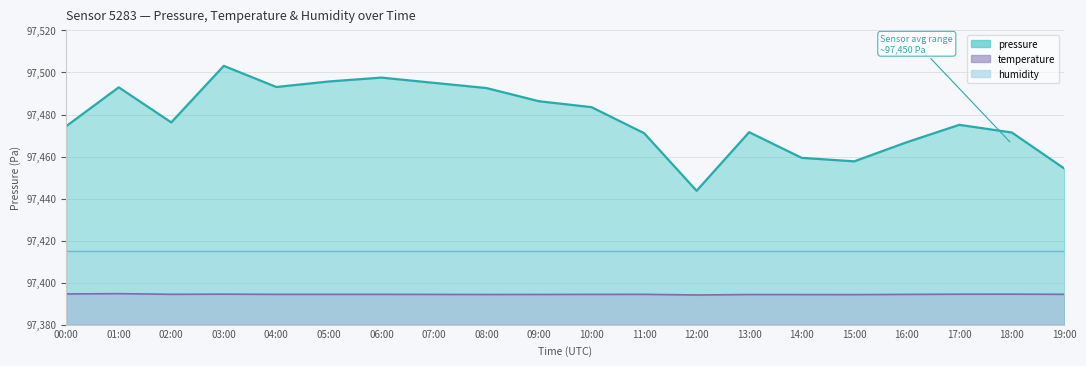

True or false: temperature and pressure intersect in this chart.

False